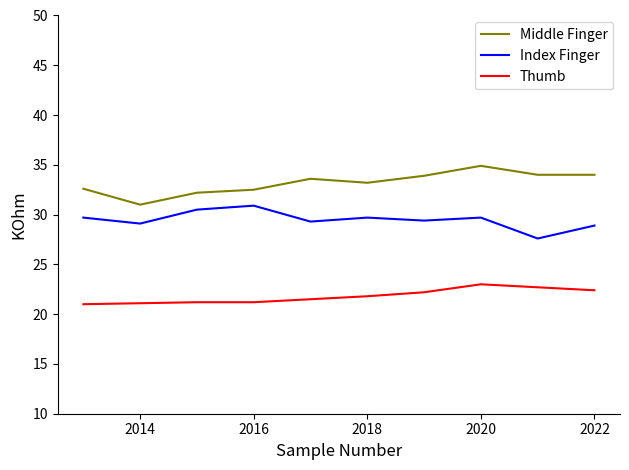

Which series has the largest total across all categories?

Middle Finger